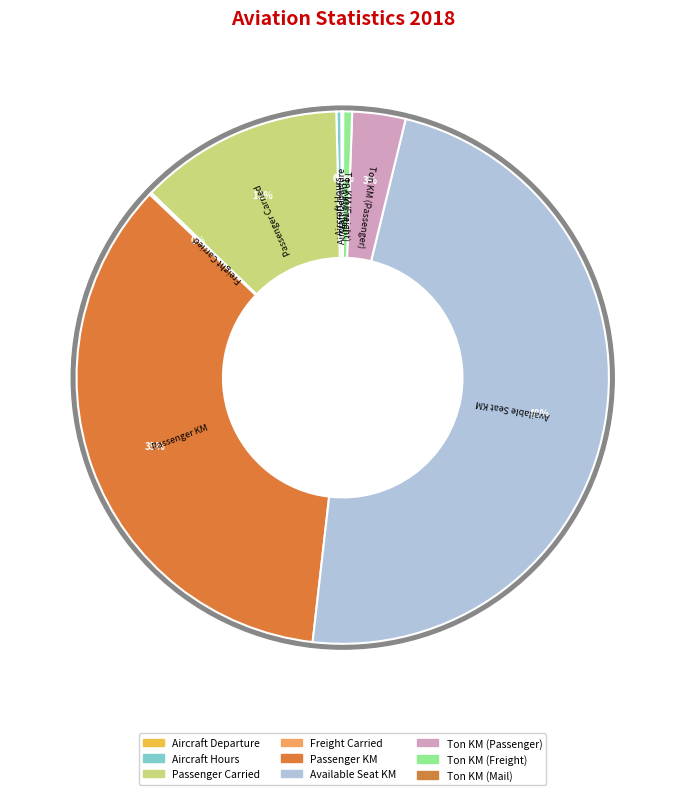

What is the smallest slice in the pie chart?

Ton KM (Mail)